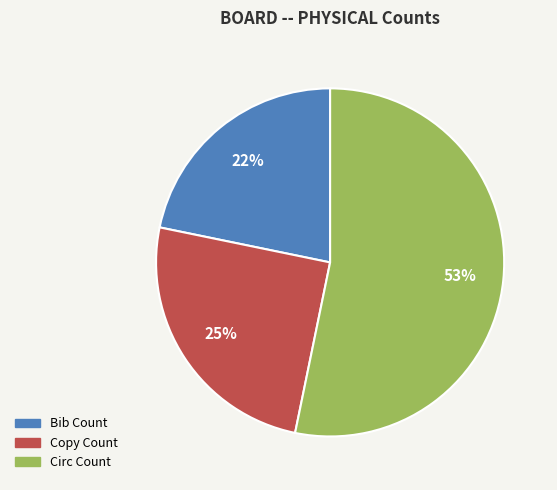

Rank the categories by value from lowest to highest.

Bib Count, Copy Count, Circ Count